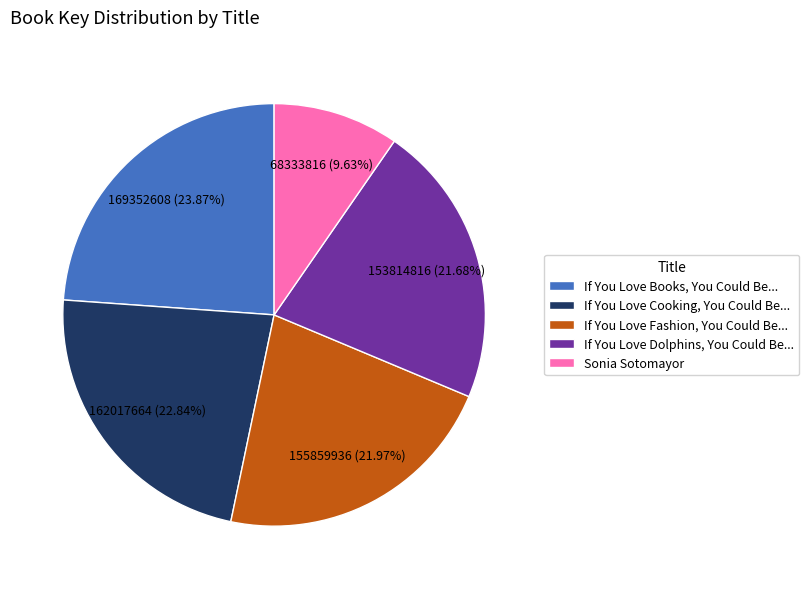

Which slice is the smallest?

Sonia Sotomayor